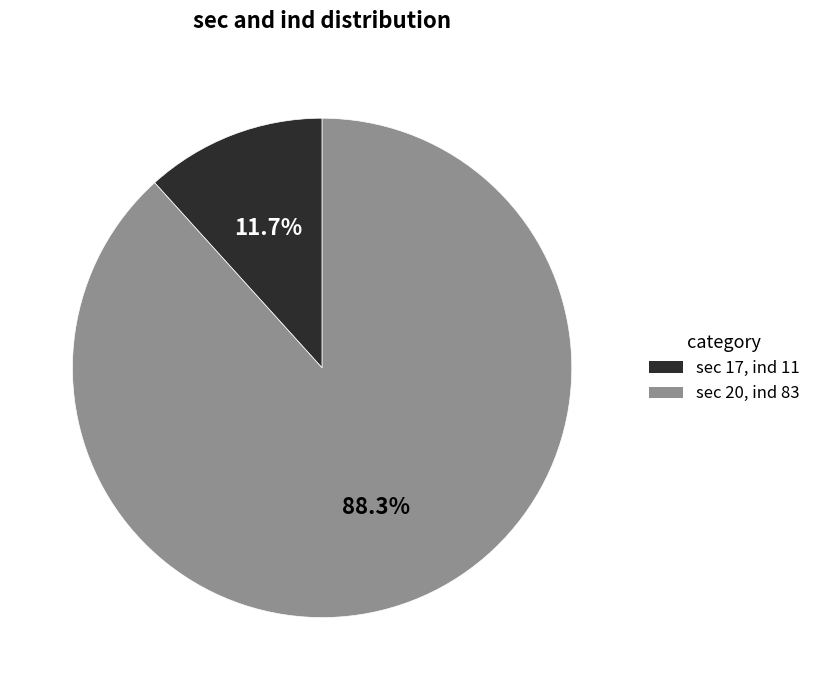

Which slice is the smallest?

sec 17, ind 11